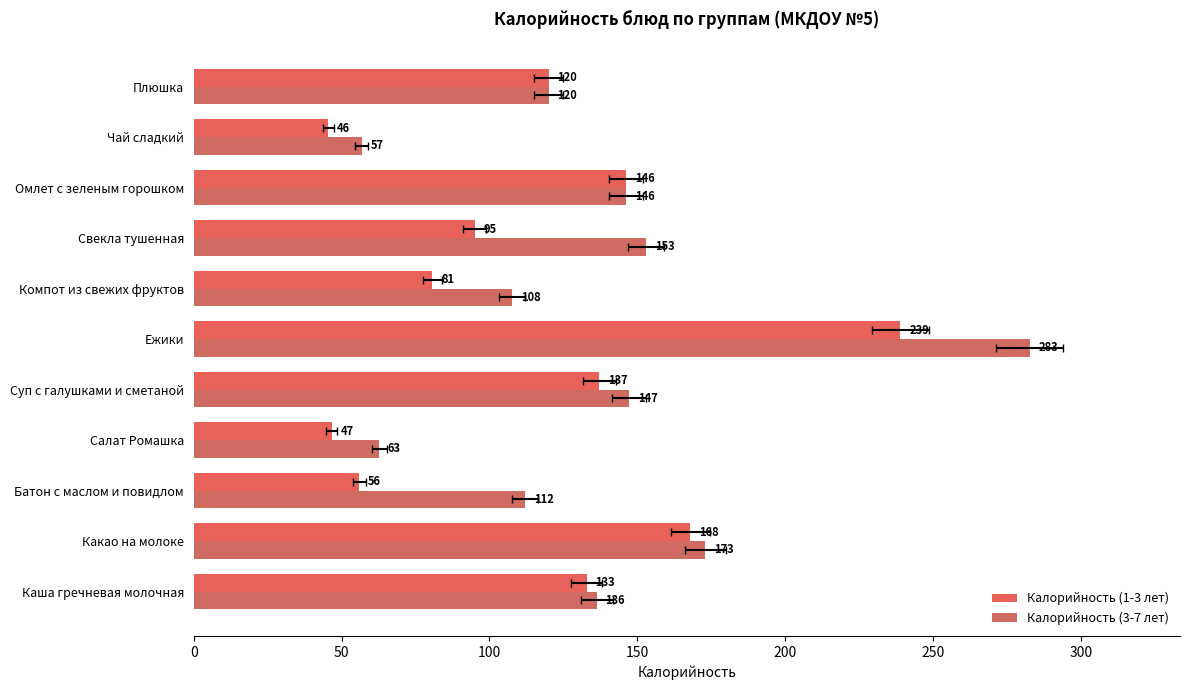

What is the approximate value of Калорийность (3-7 лет) at Компот из свежих фруктов?

107.7